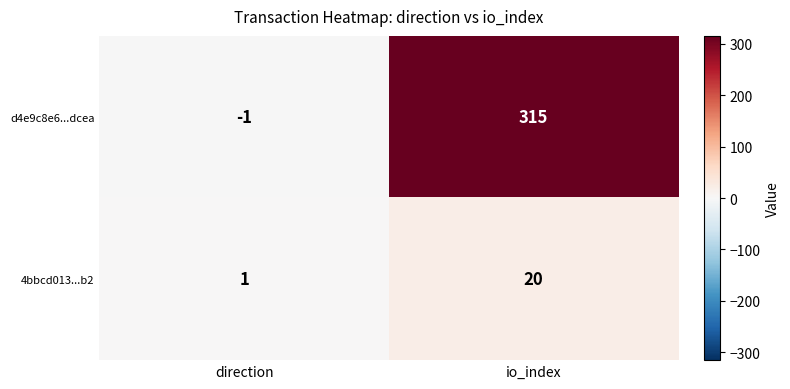

The 4bbcd013...b2 series shows 31 at io_index. True or false?

False